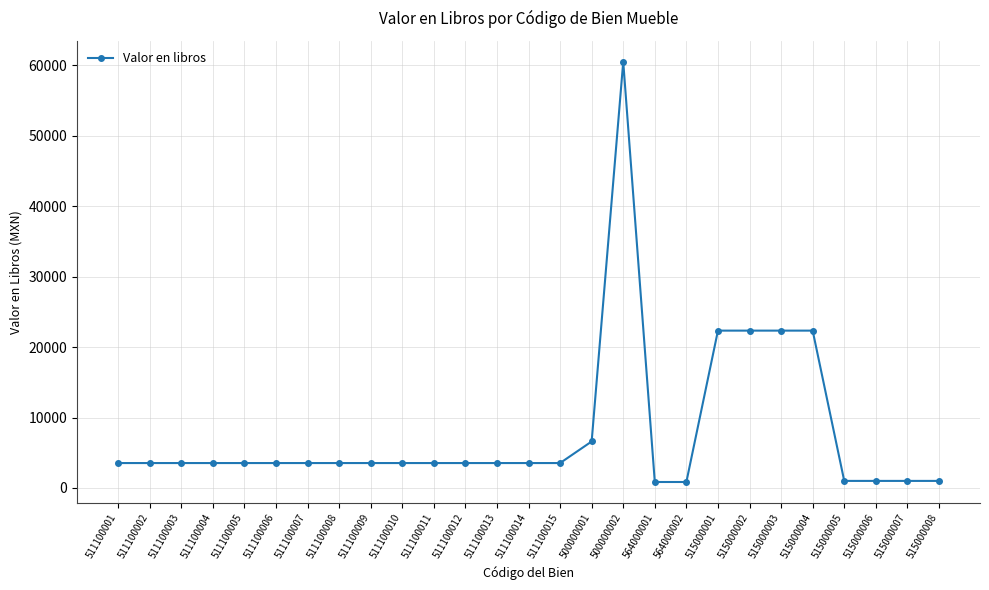

Read the value at 511100004.

3538.0